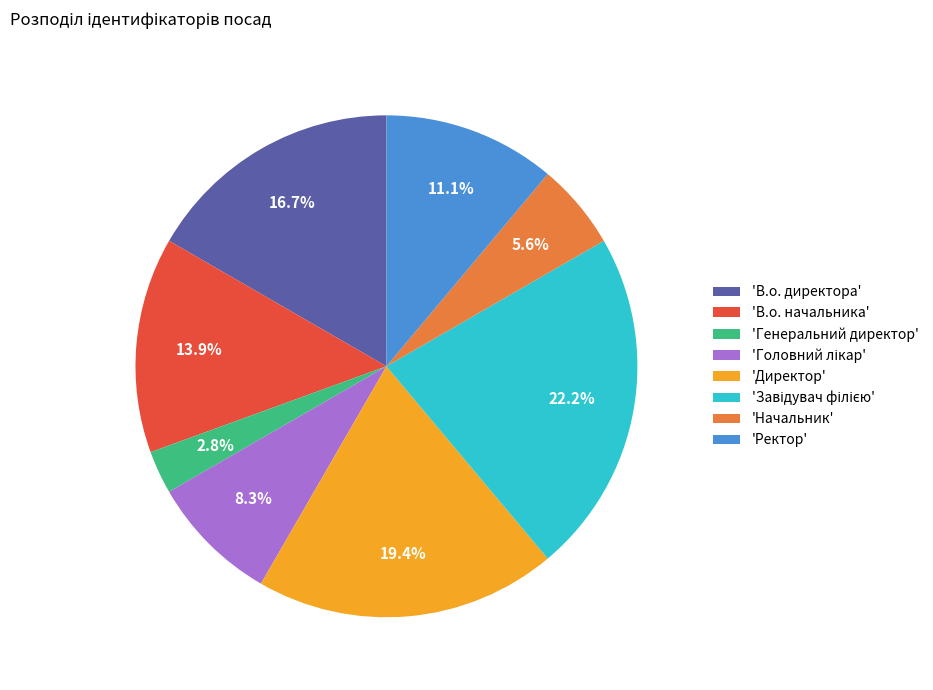

To the nearest percent, what is the difference between the largest and smallest slice percentages?

19%